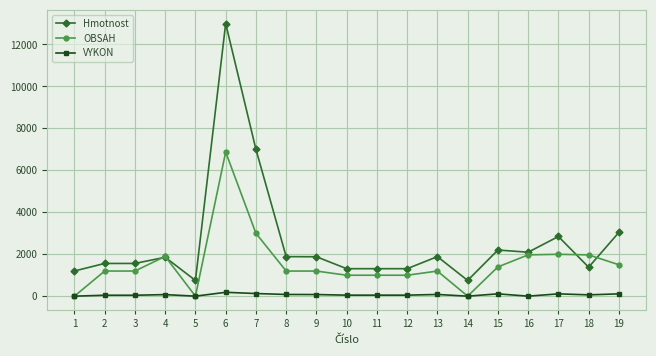

At how many categories does at least one series exceed 1777?

11